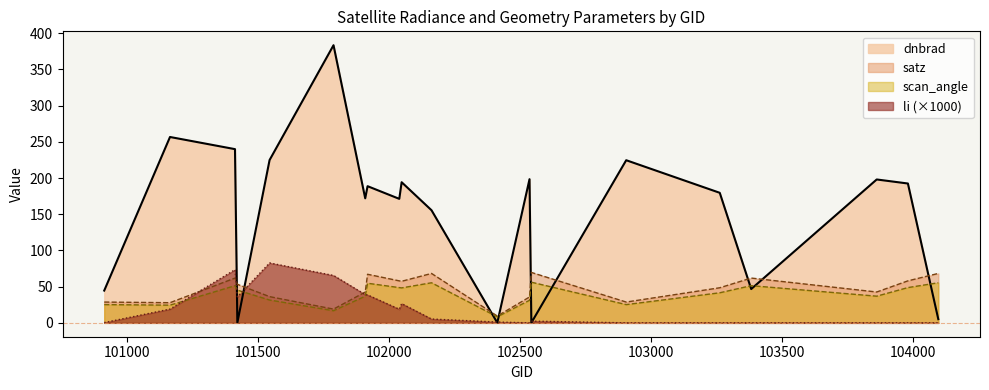

What is the value of the satz point at the 15th from the left?

28.7